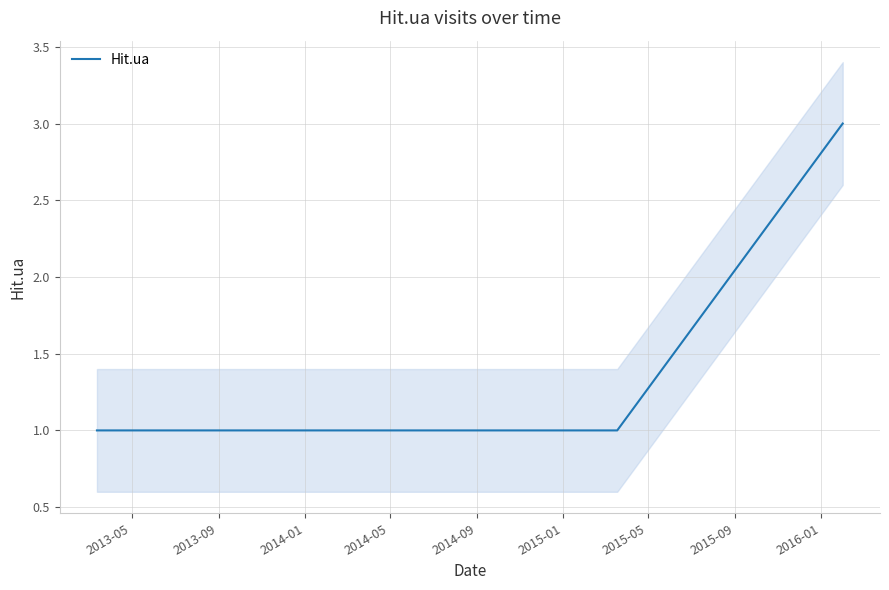

What is the difference between the maximum and minimum values?

2